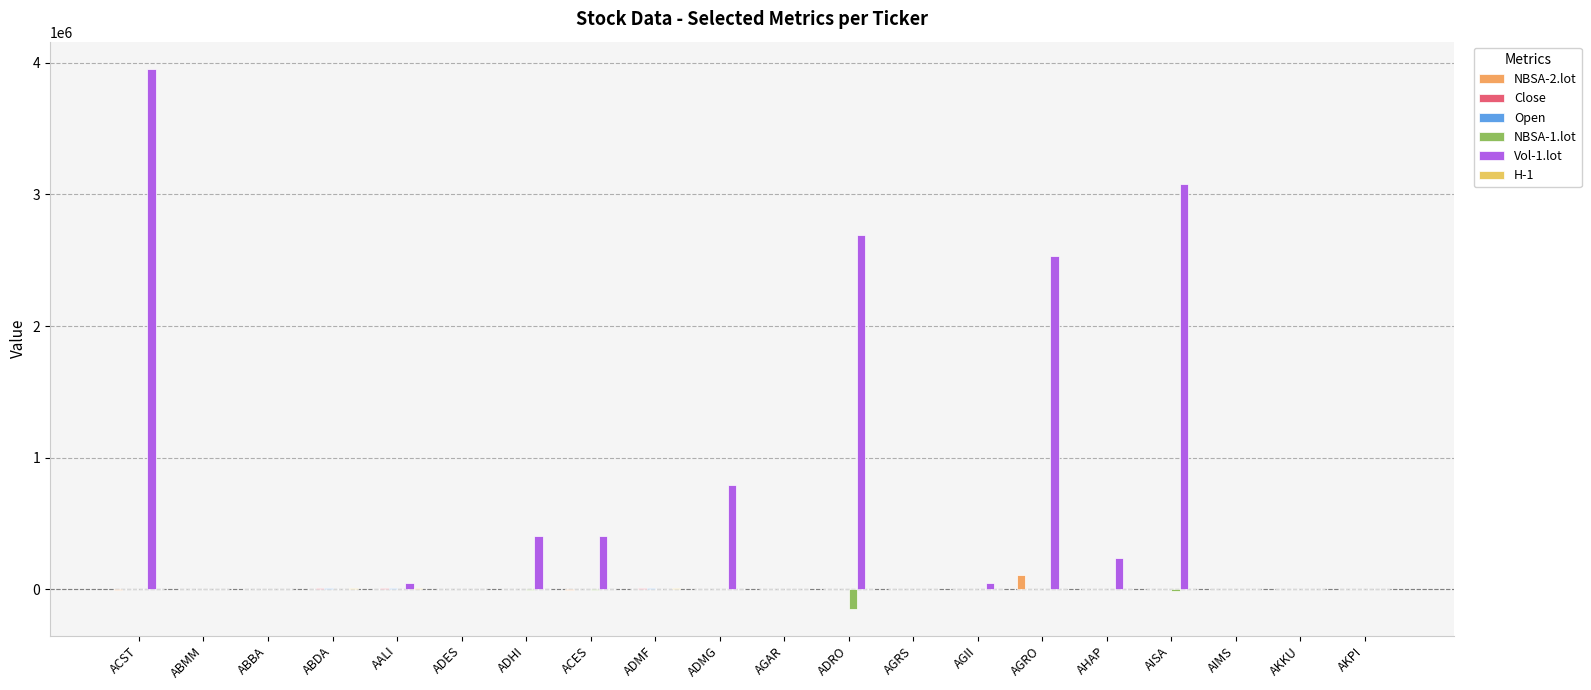

How many series are shown in this chart?

6